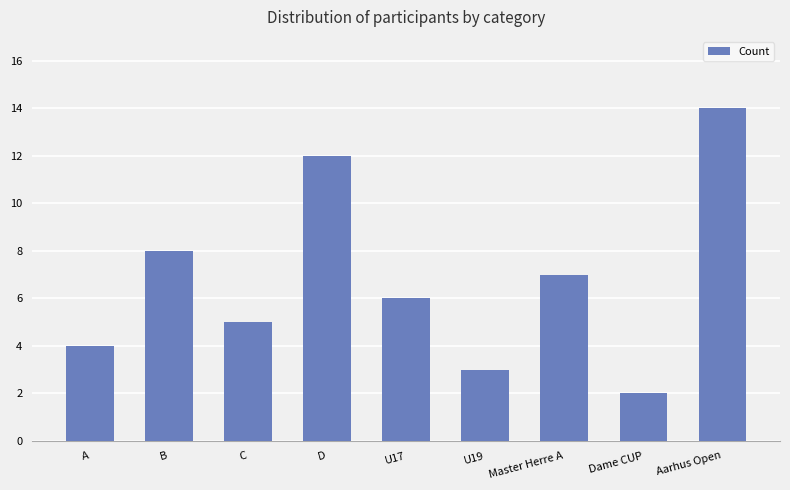

How many data points does each series have?

9